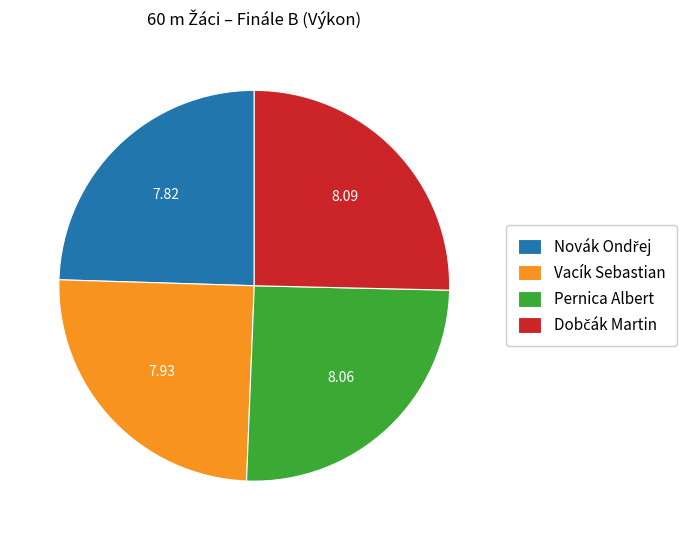

Approximately how many times larger is the value at Pernica Albert compared to Vacík Sebastian?

1.0